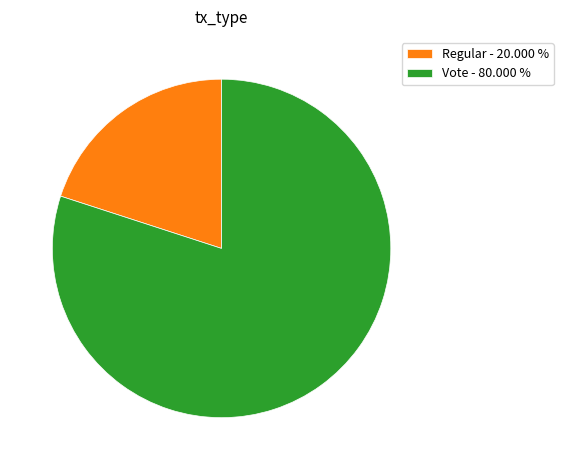

What is the smallest slice in the pie chart?

Regular - 20.000 %